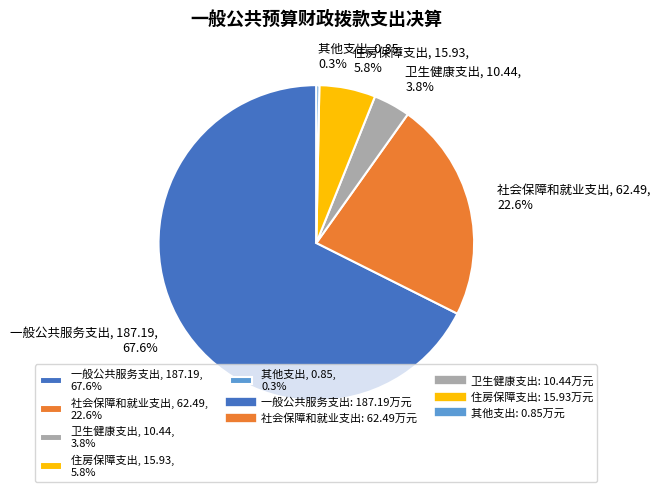

To the nearest percent, what is the difference between the 住房保障支出 and 卫生健康支出 slice percentages?

2%